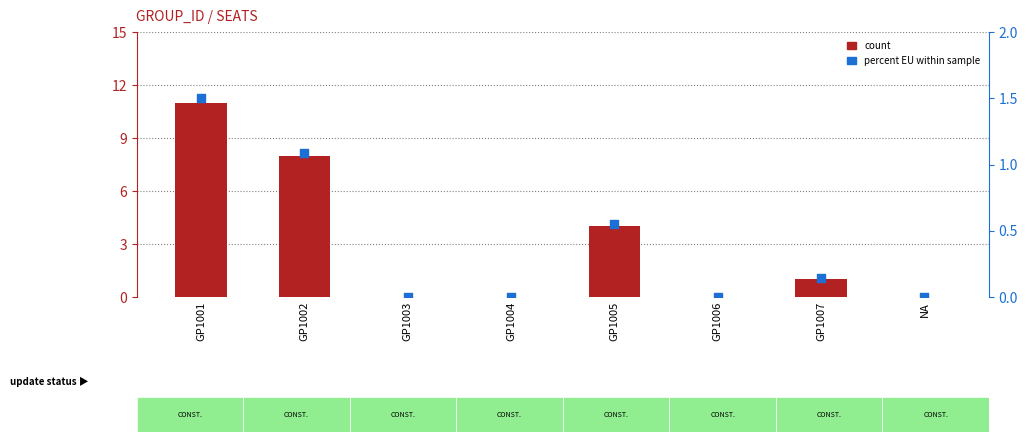

Which series contains the lowest Y value?

count